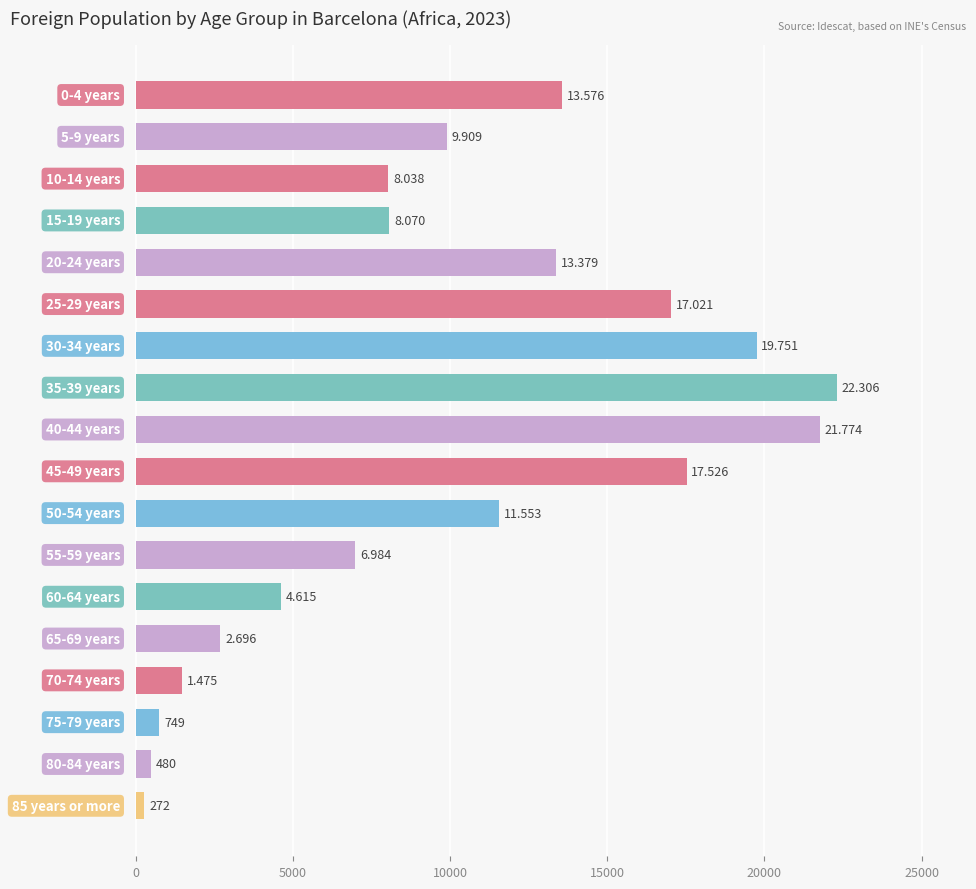

What is the greatest value displayed?

22306